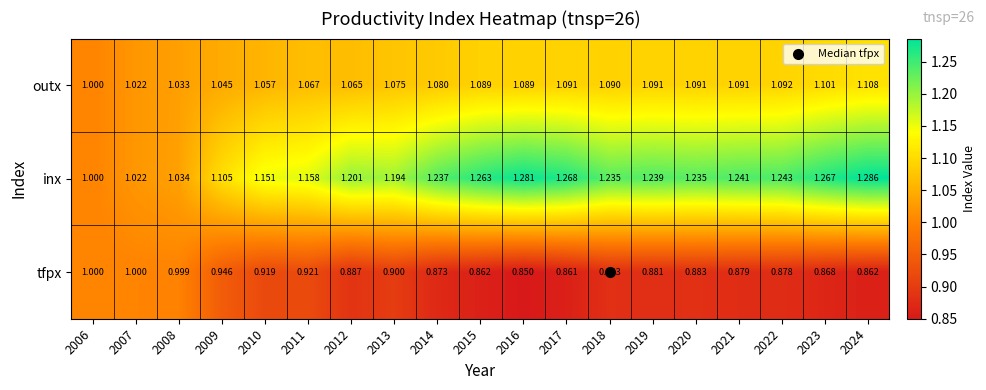

List the series in order of their overall mean, lowest first.

tfpx, outx, inx